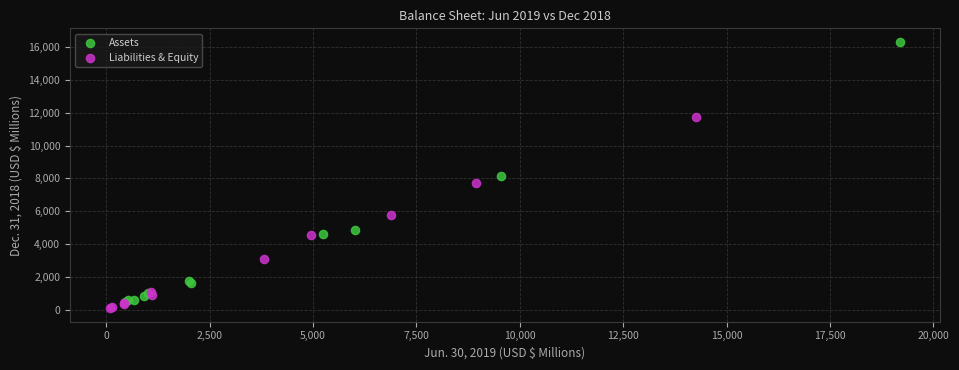

Which series has the widest spread of Y values?

Assets